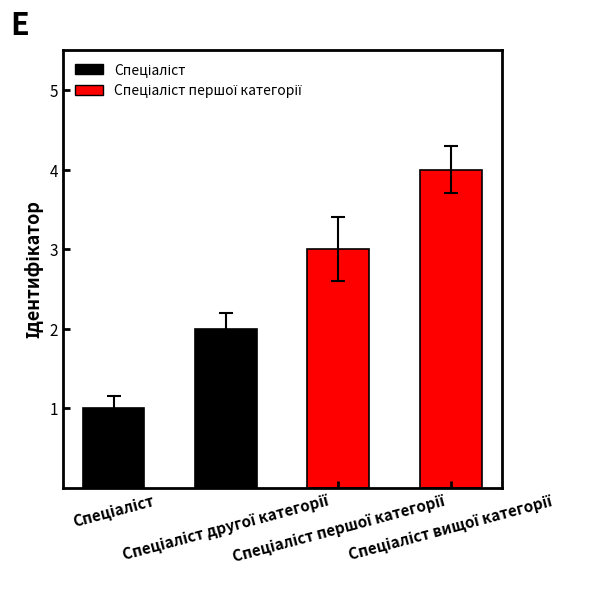

What is the greatest value displayed?

4